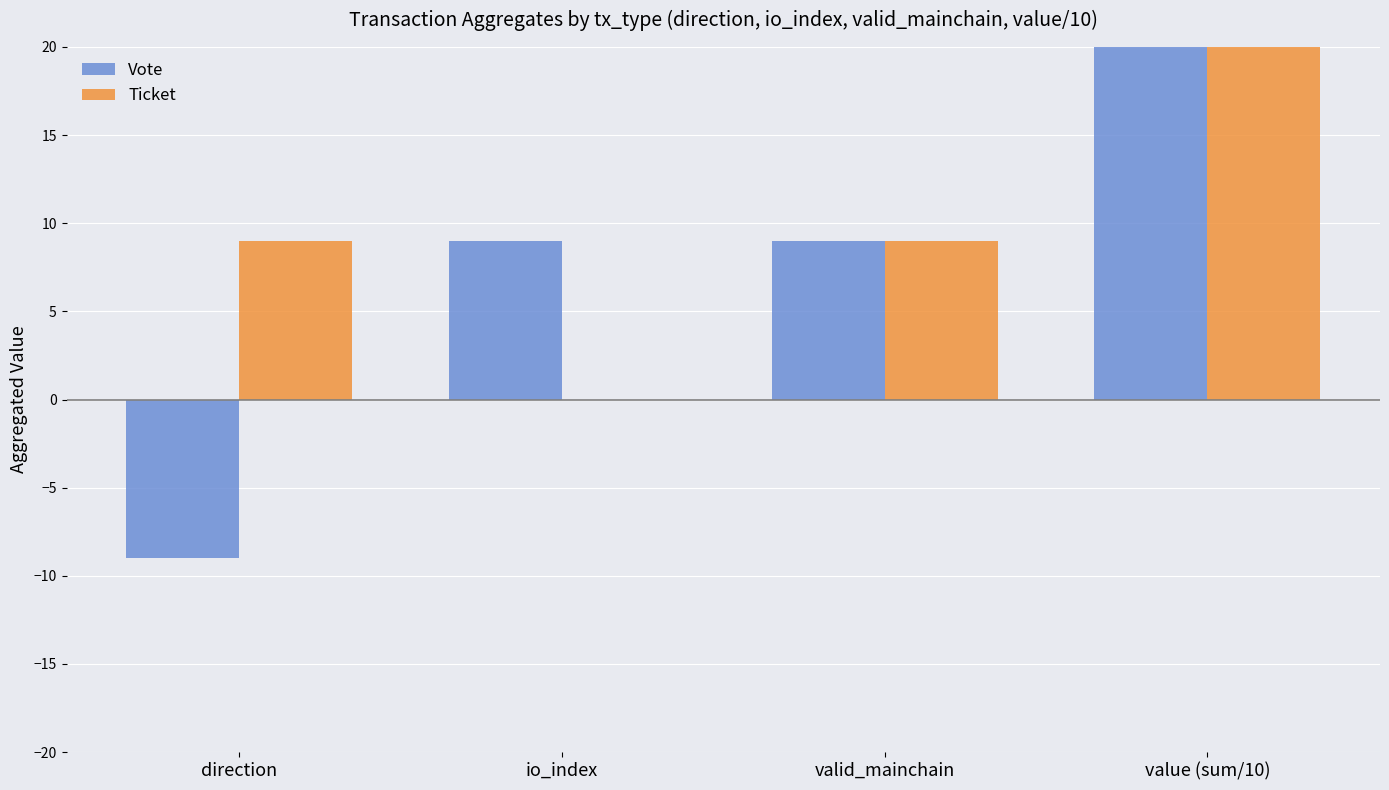

What is the total value across all series at io_index?

9.0